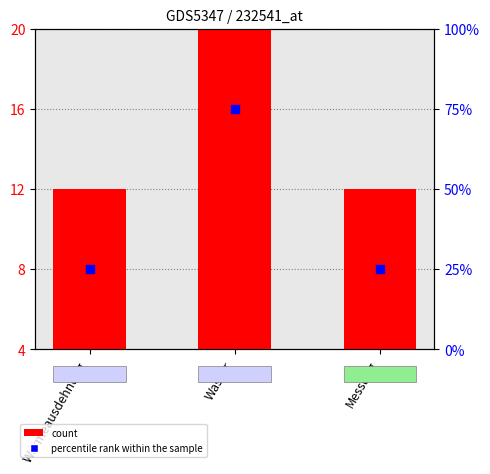

Which series has the largest total across all categories?

percentile rank within the sample